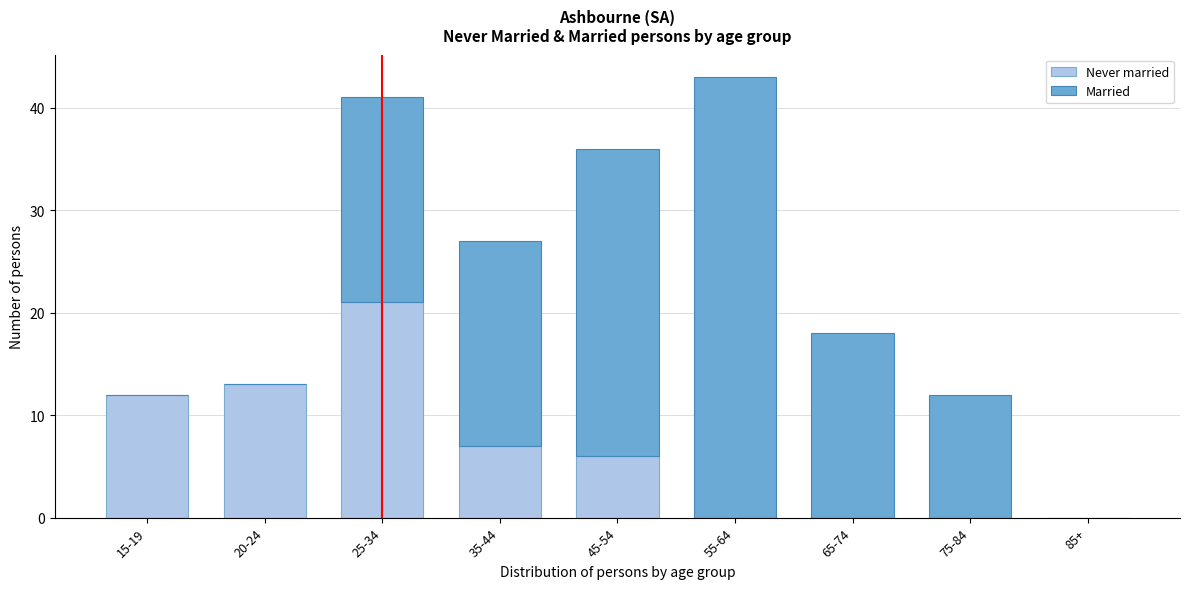

Reading left to right, transcribe the values for Never married.

15-19=12	20-24=13	25-34=21	35-44=7	45-54=6	55-64=0	65-74=0	75-84=0	85+=0